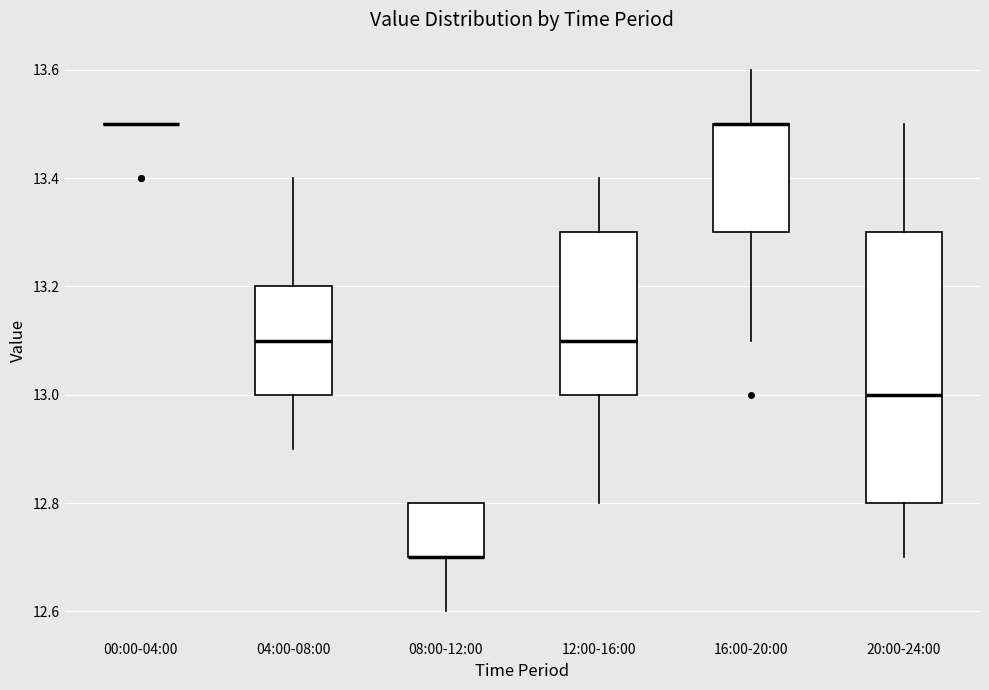

Reading left to right, transcribe this box plot: for each box, give where its median line is, the range the box spans, and where its two whiskers end, as read against the y-axis. The values are not printed on the chart, so give them approximately, as read against the axis.

00:00-04:00: box collapsed to a line at 13.5, whiskers 13.5 to 13.5
04:00-08:00: median 13.1, box 13.0 to 13.2, whiskers 12.9 to 13.4
08:00-12:00: median 12.7 (drawn on the box's lower edge), box 12.7 to 12.8, whiskers 12.6 to 12.8
12:00-16:00: median 13.1, box 13.0 to 13.3, whiskers 12.8 to 13.4
16:00-20:00: median 13.5 (drawn on the box's upper edge), box 13.3 to 13.5, whiskers 13.1 to 13.6
20:00-24:00: median 13.0, box 12.8 to 13.3, whiskers 12.7 to 13.5